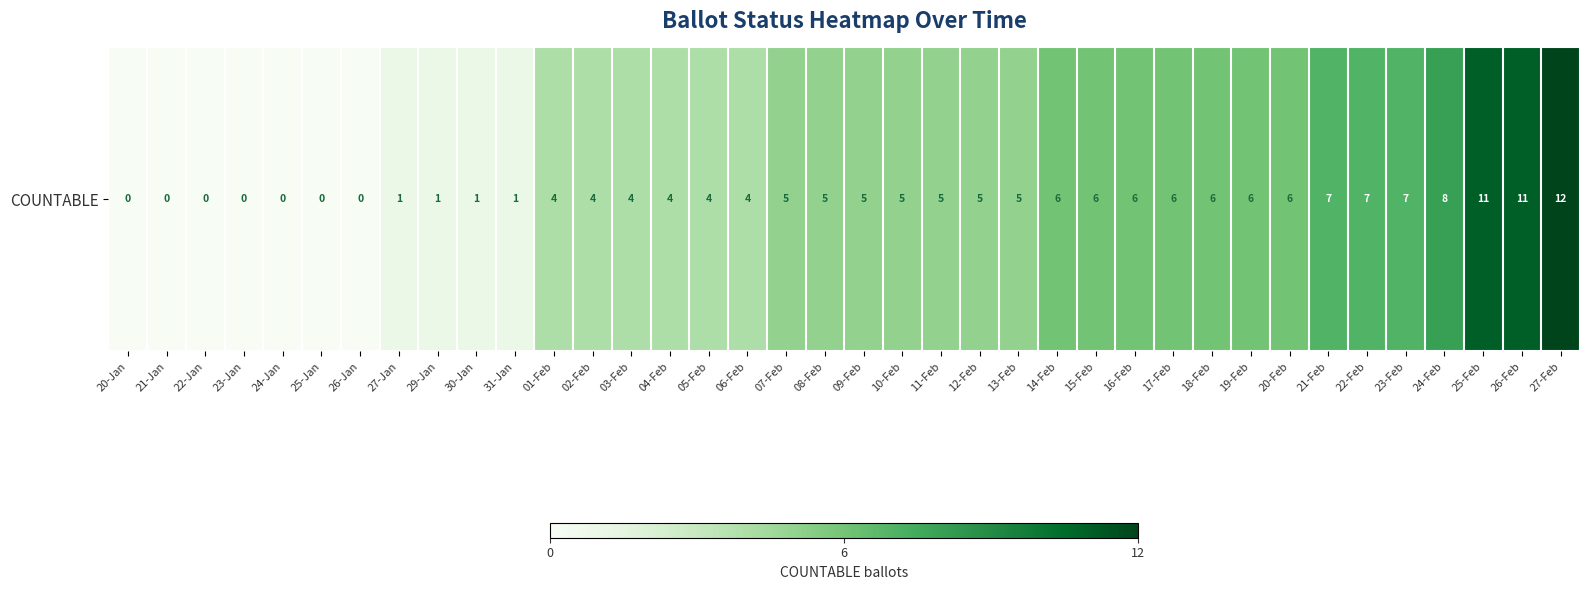

Is it true that the value at 21-Feb is 7?

True